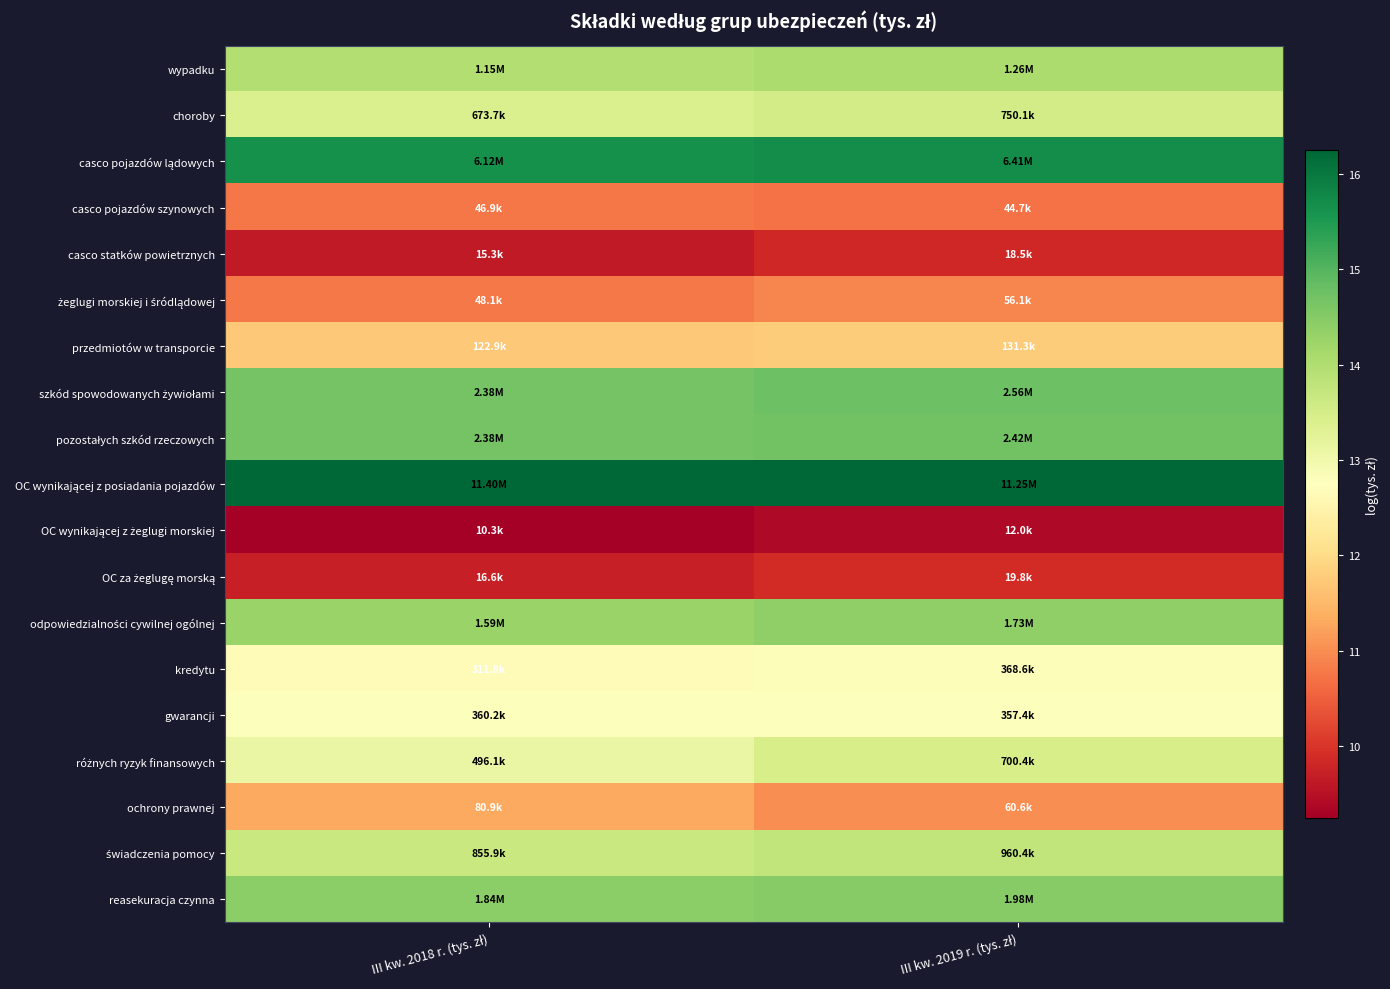

List the series in order of their peak value, lowest first.

OC wynikającej z żeglugi morskiej, casco statków powietrznych, OC za żeglugę morską, casco pojazdów szynowych, żeglugi morskiej i śródlądowej, ochrony prawnej, przedmiotów w transporcie, gwarancji, kredytu, różnych ryzyk finansowych, choroby, świadczenia pomocy, wypadku, odpowiedzialności cywilnej ogólnej, reasekuracja czynna, pozostałych szkód rzeczowych, szkód spowodowanych żywiołami, casco pojazdów lądowych, OC wynikającej z posiadania pojazdów